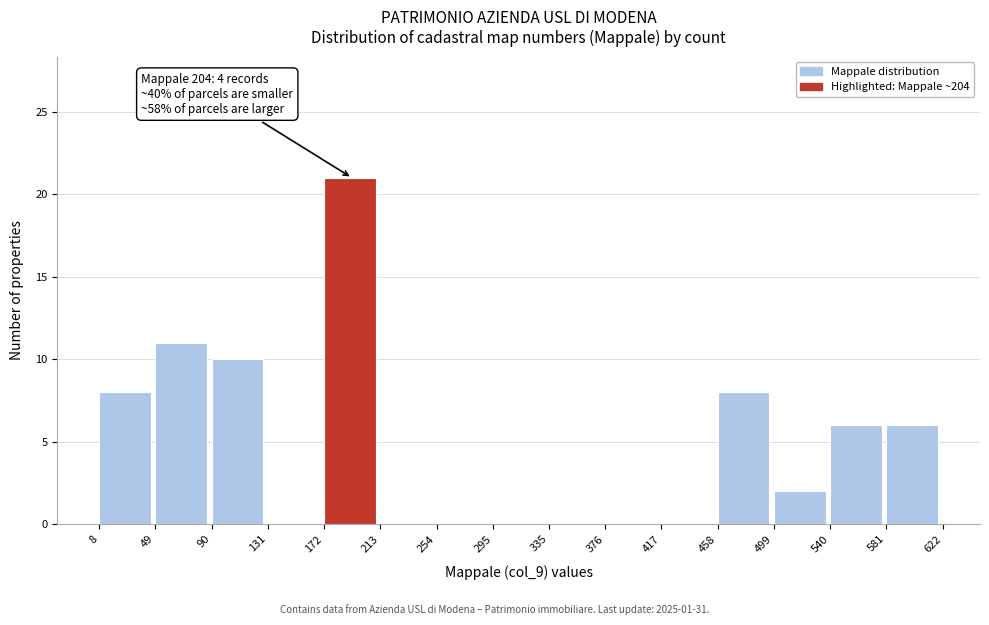

Which range on the x-axis has the tallest bar?

172 to 213